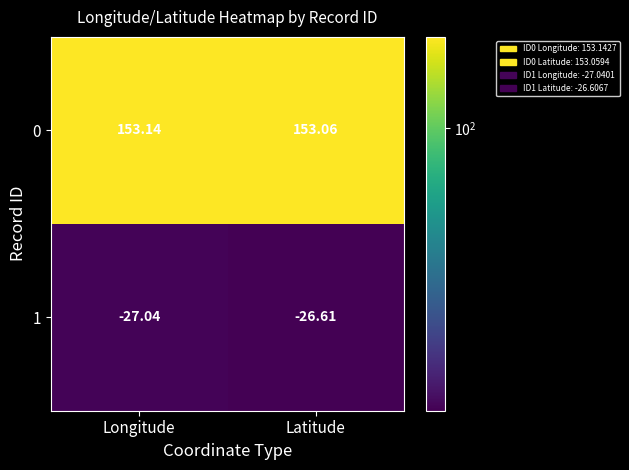

Which category has the lowest value in the 1 series?

Longitude